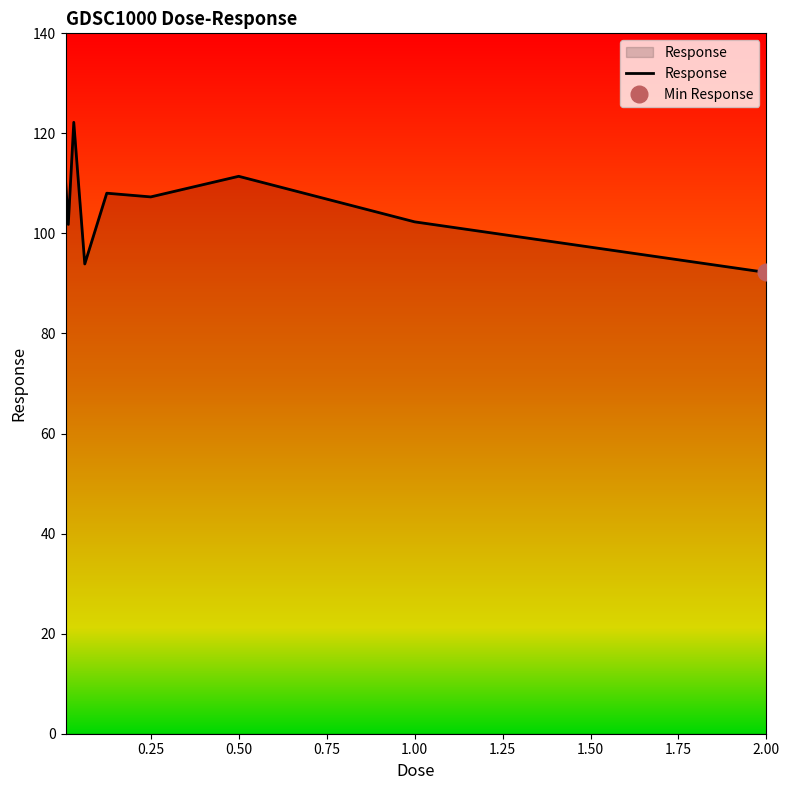

What is the maximum value for Response?

122.2